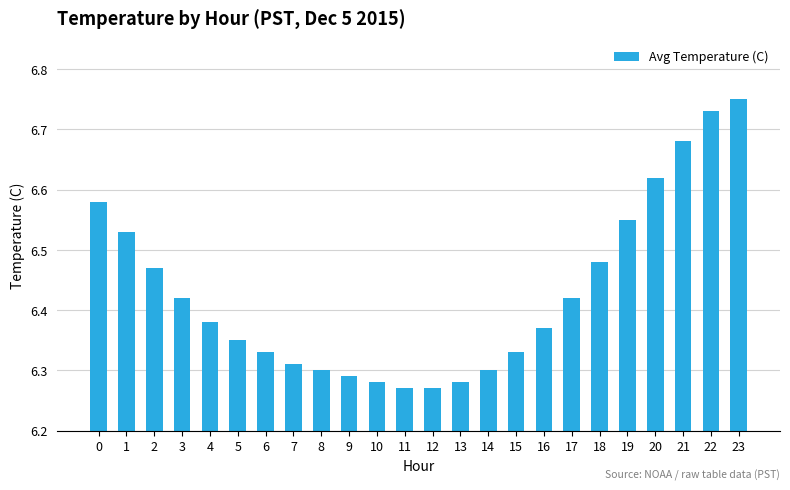

Count the values in the range 6 to 7.

24